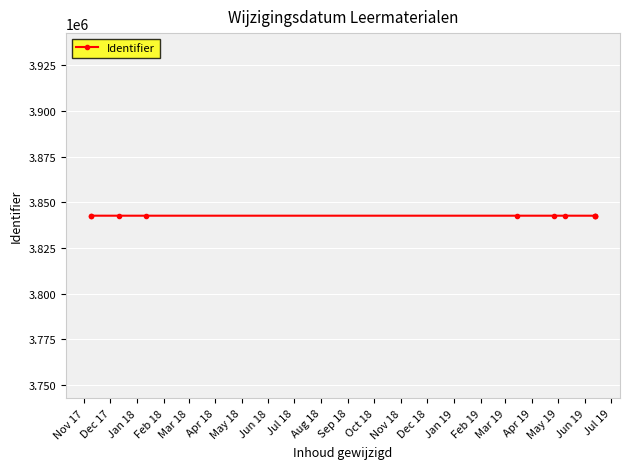

Where is the data nearest to the value 3842687?

Jan 18